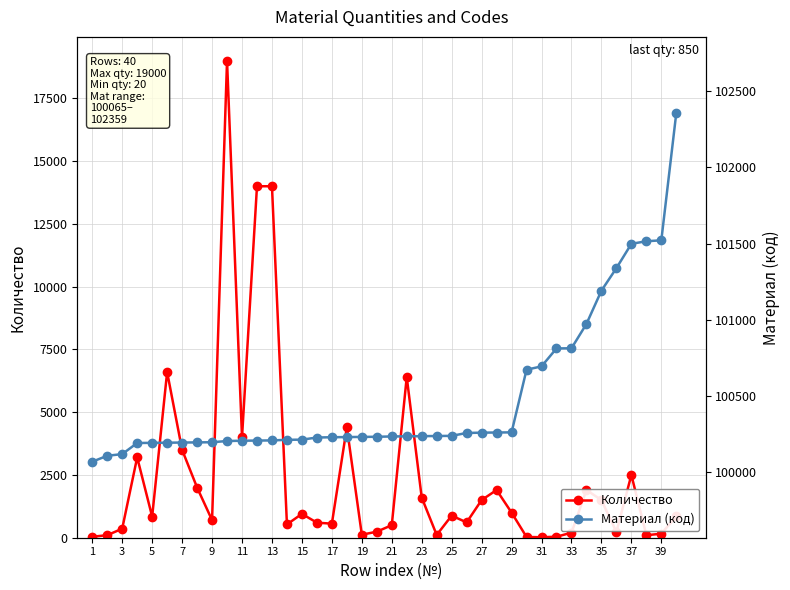

The value of Количество at 11 is 7066. True or false?

False